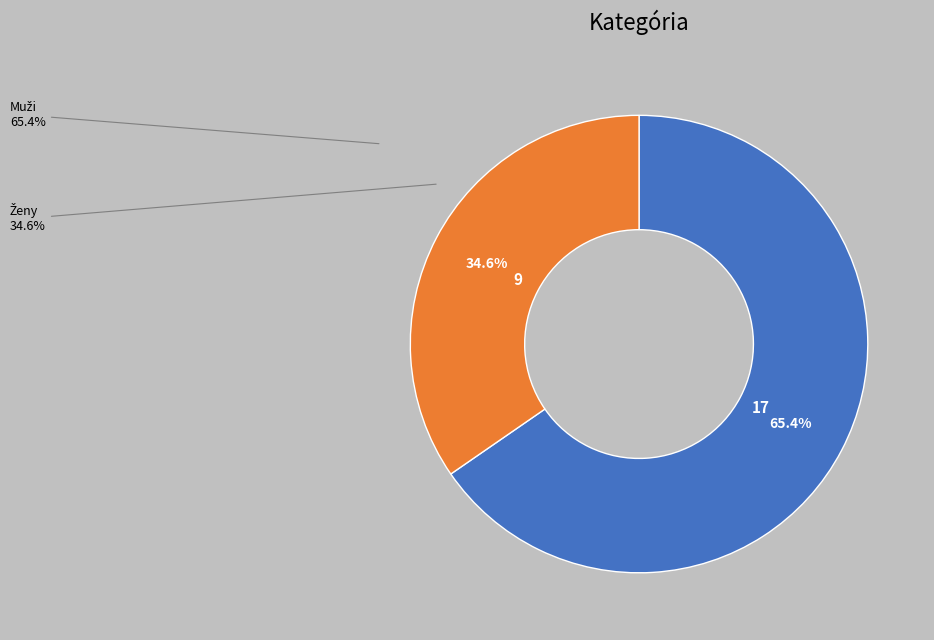

Is there any slice that represents more than half of the pie?

Yes